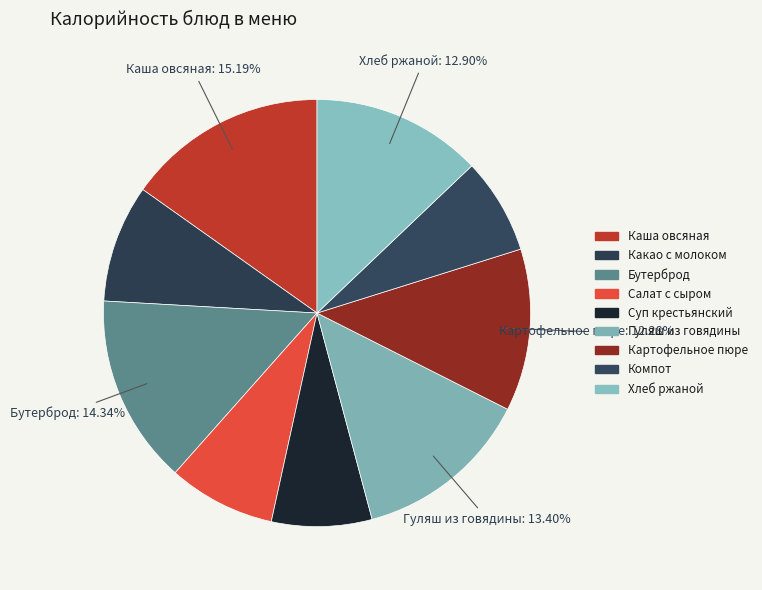

To the nearest percent, what is the difference between the largest and smallest slice percentages?

8%